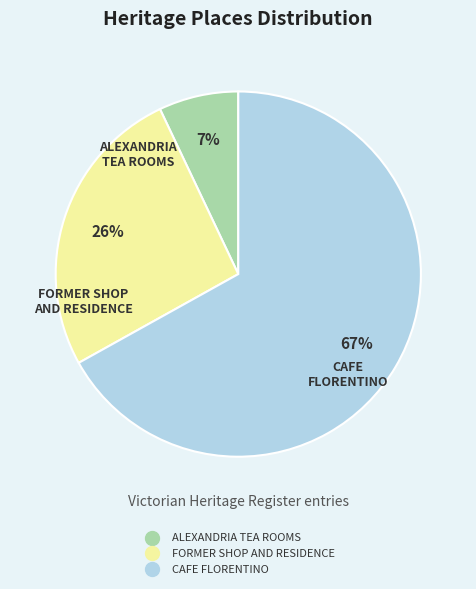

To the nearest percent, what portion does FORMER SHOP AND RESIDENCE represent?

26%